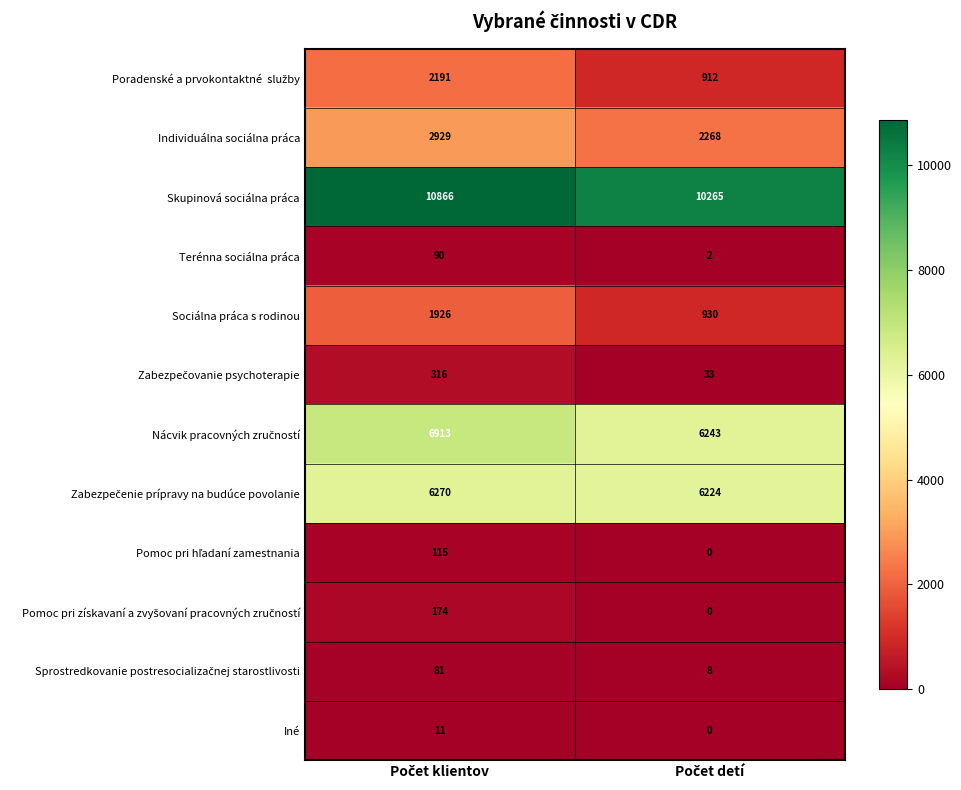

What is the maximum value shown in the chart?

10866